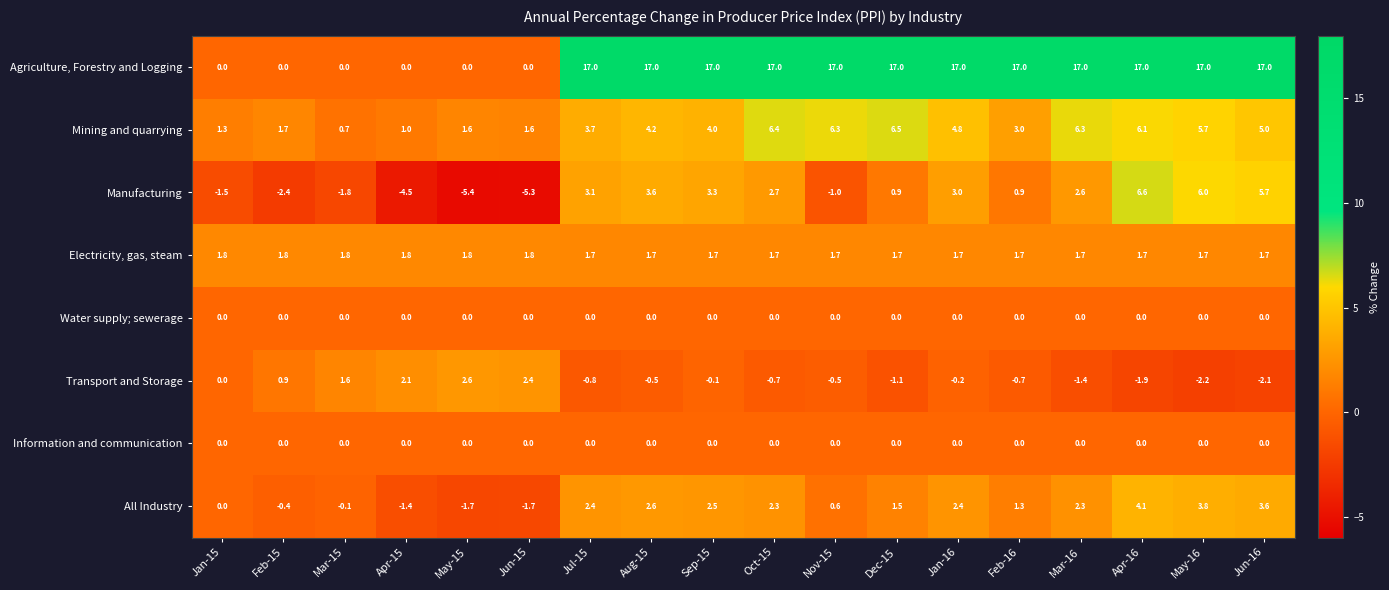

At which category is the sum across all series the highest?

Apr-16